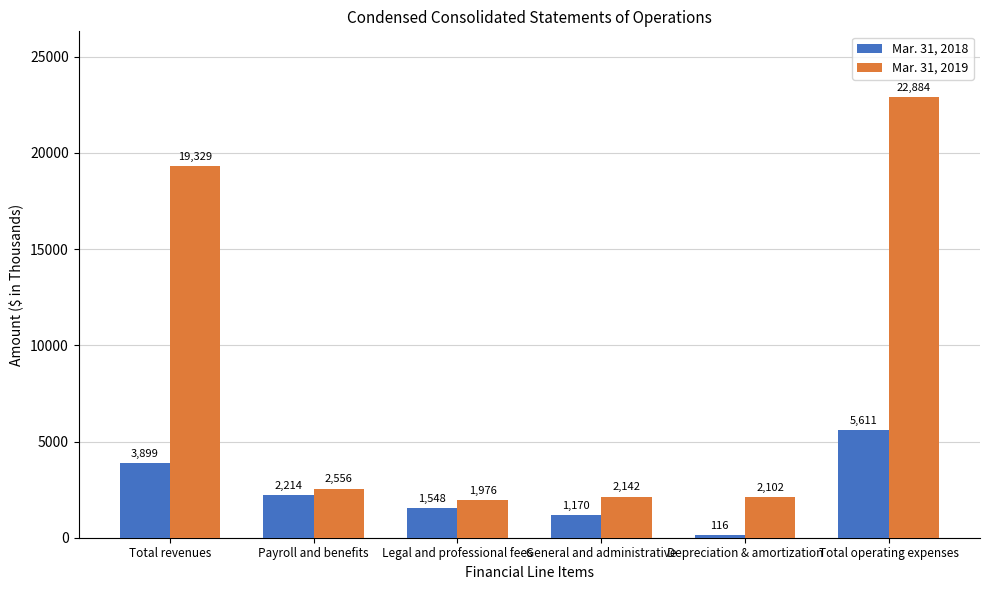

Read the Mar. 31, 2018 value at General and administrative, to the nearest 10.

1170